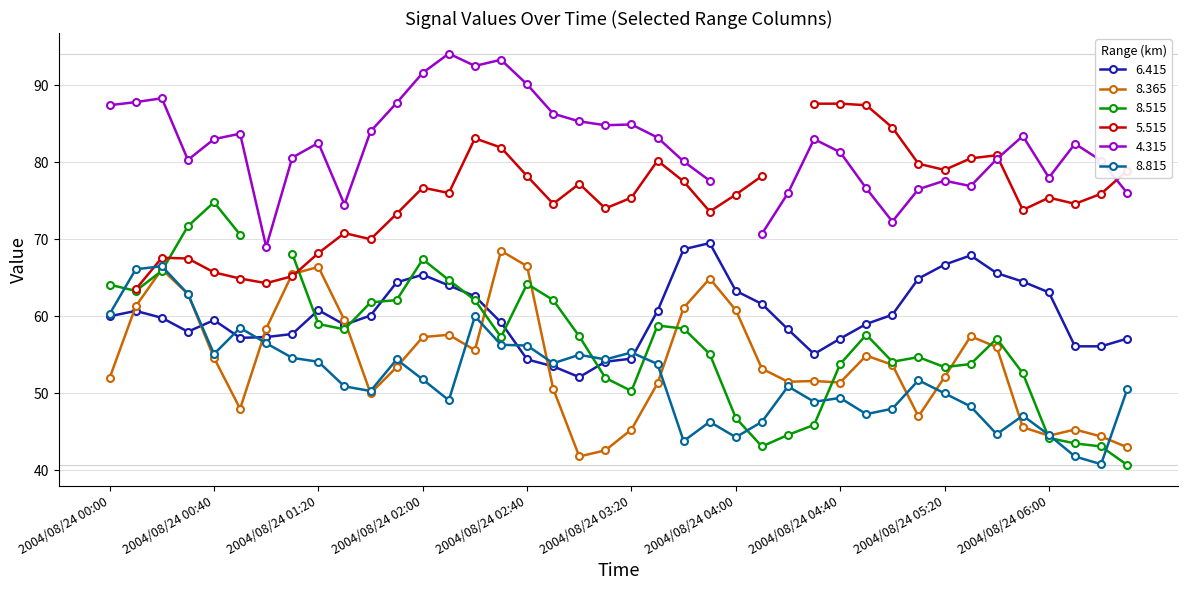

Count the number of categories in the chart.

40